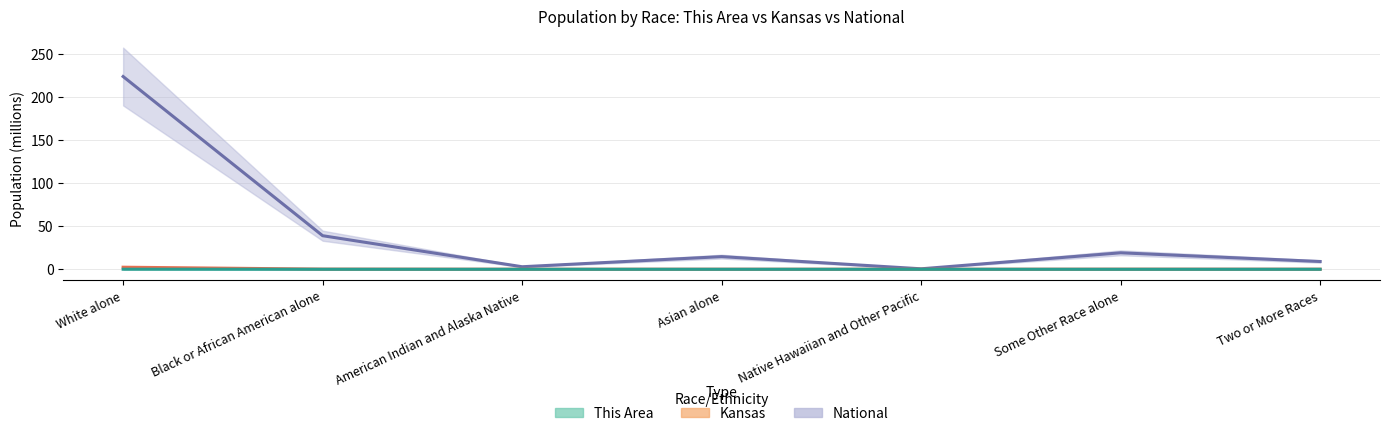

At how many categories does at least one series exceed 104?

1